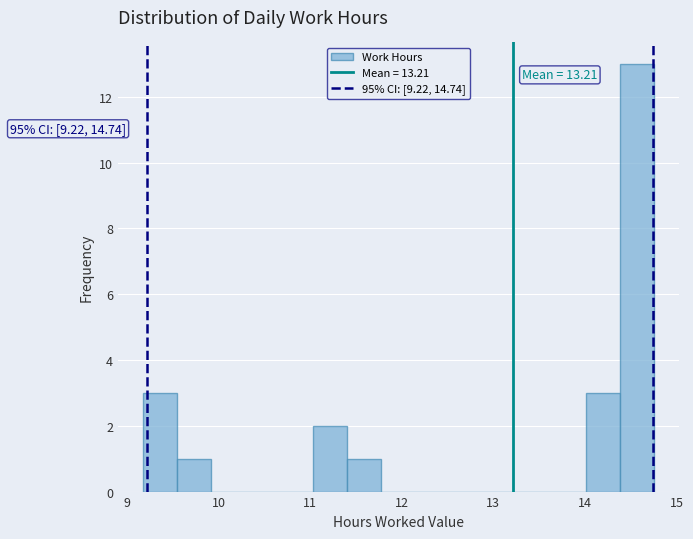

Around what value on the x-axis is the tallest bar? Give the approximate position of its centre, as read against the axis.

14.6